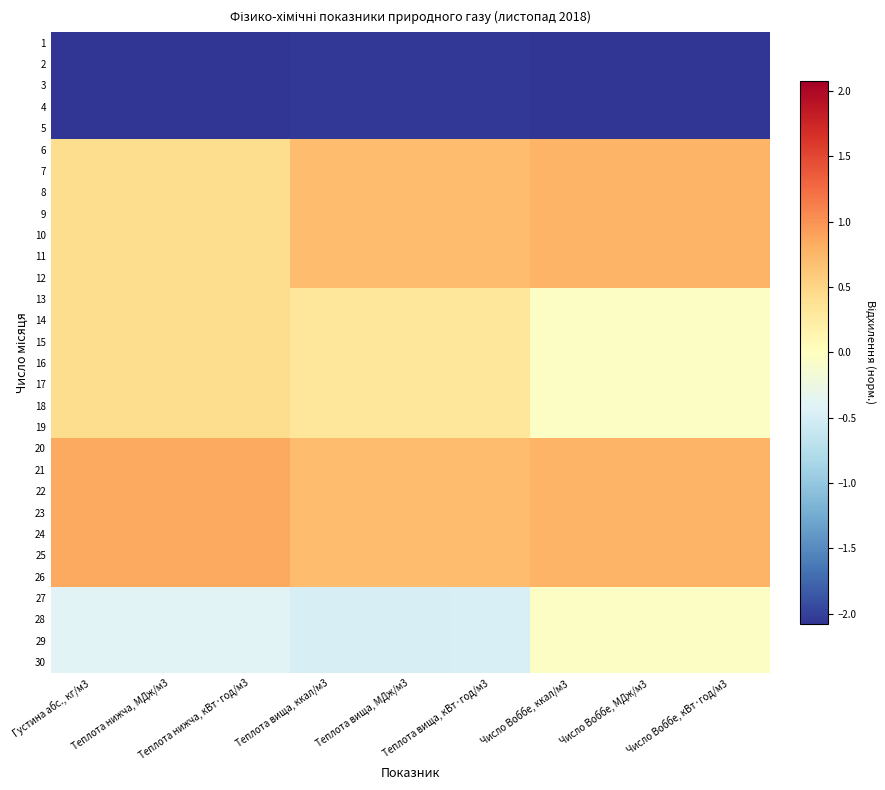

What is the difference between the highest and lowest values at Густина абс., кг/м3?

2.9